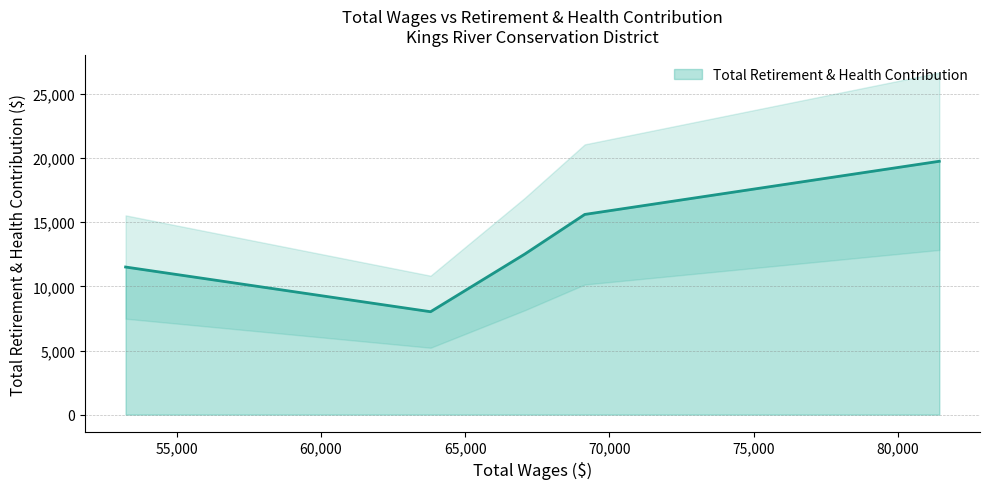

What is the lowest value of the Total Retirement & Health Contribution series?

8025